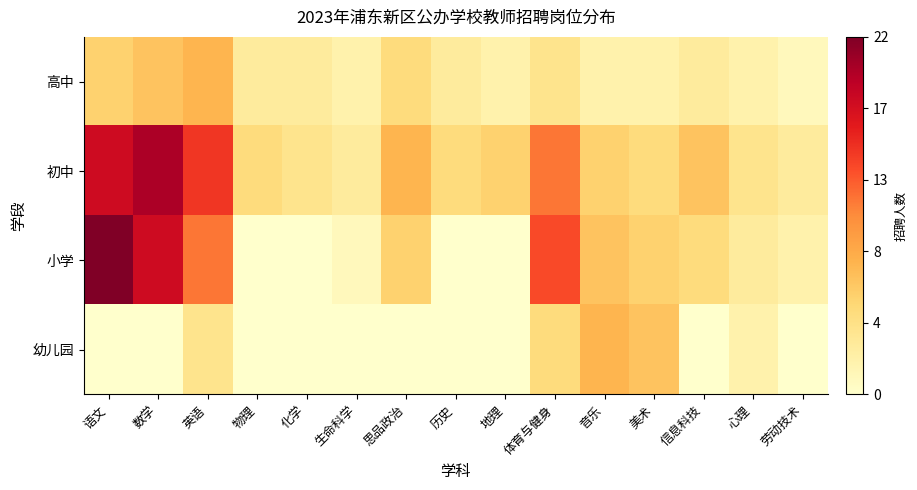

What is the difference between the highest and lowest values at 体育与健身?

10